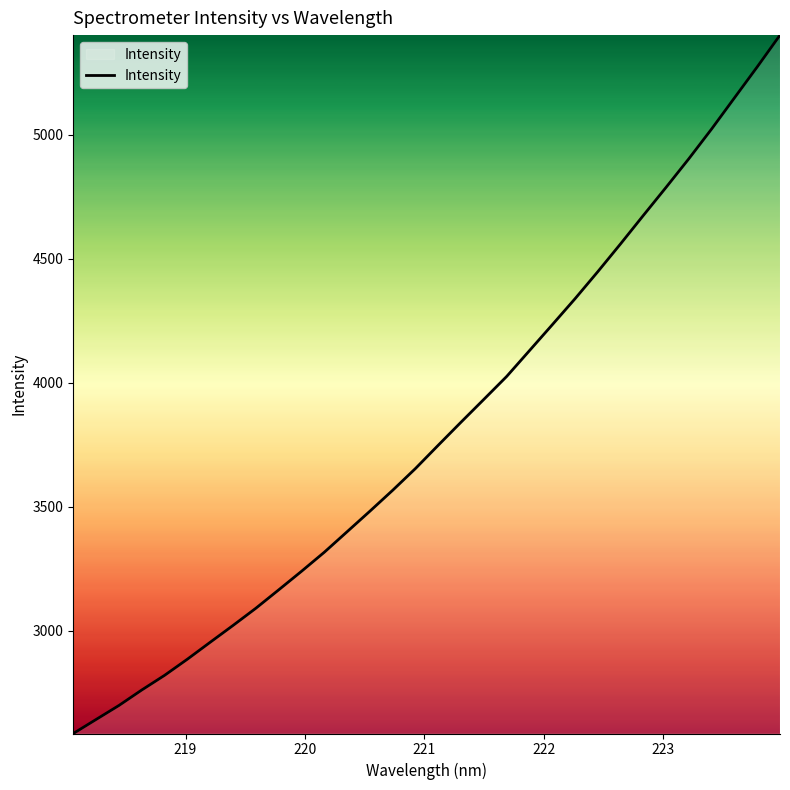

What is the smallest value displayed?

2586.8